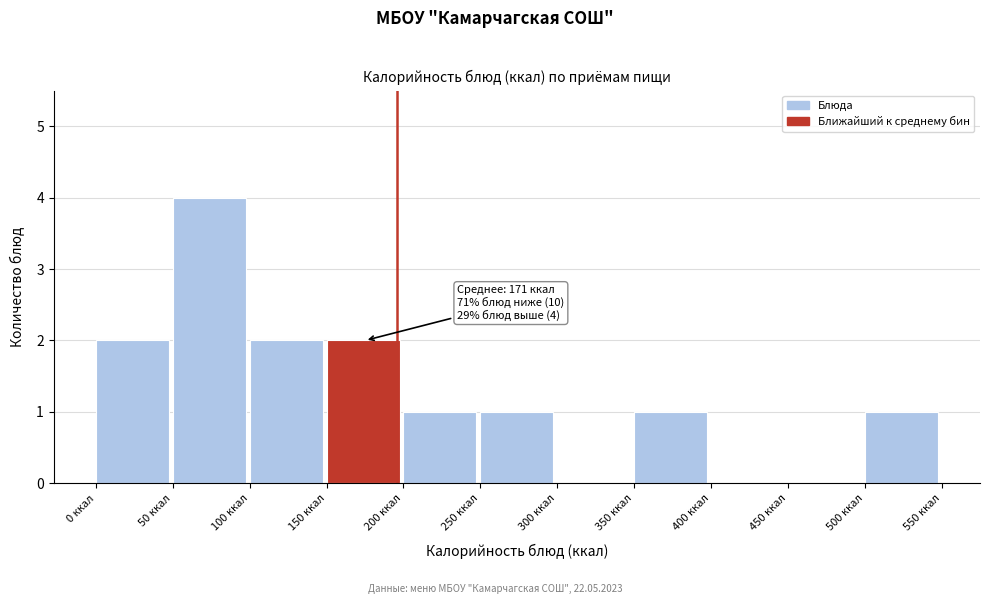

Over which range of the x-axis is the bar tallest?

50 to 100